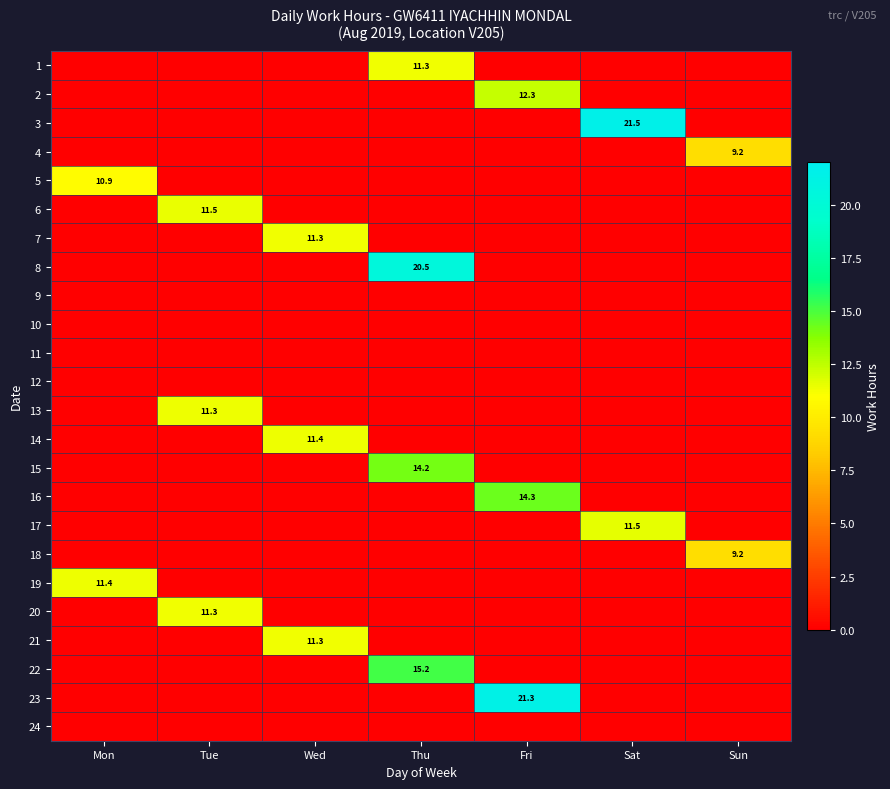

Which category has the highest value in the 6 series?

Tue